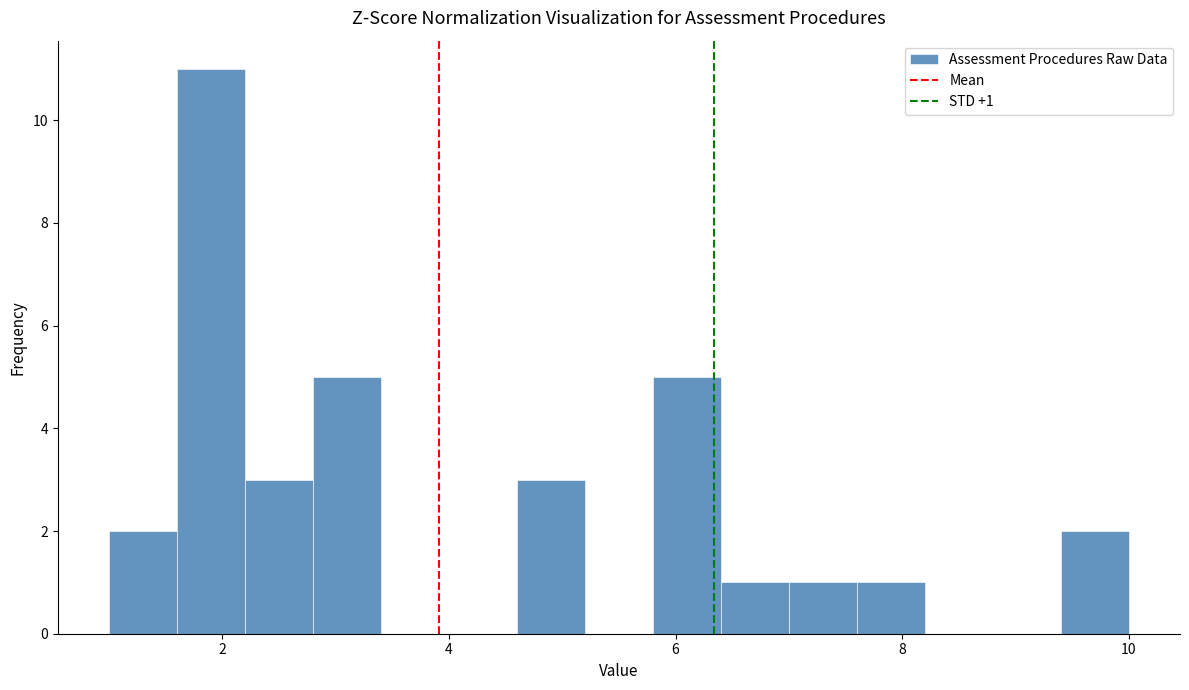

Around what value on the x-axis is the tallest bar? Give the approximate position of its centre, as read against the axis.

2.0